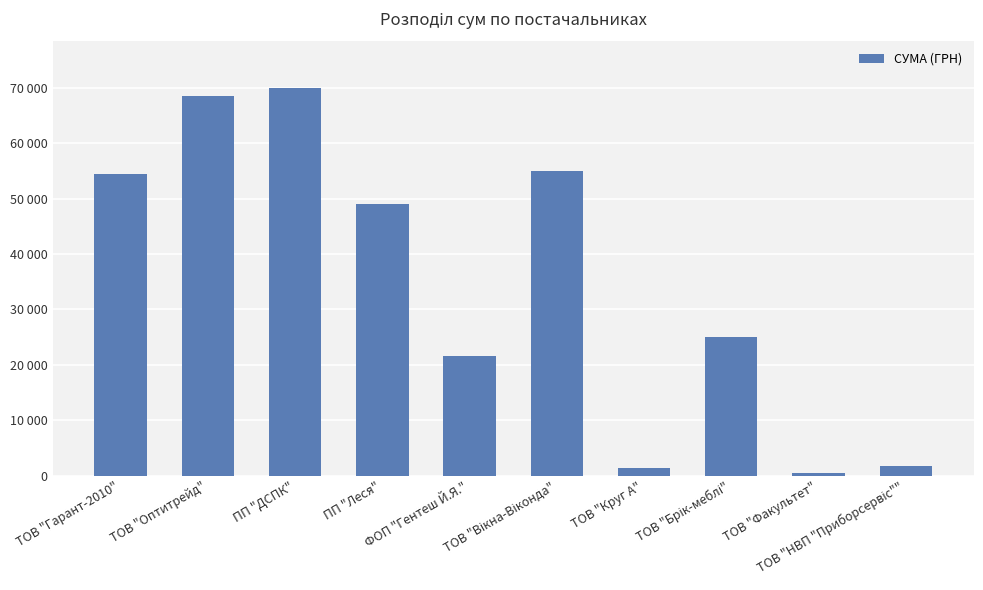

At which label does the data first exceed 49068?

ТОВ "Гарант-2010"